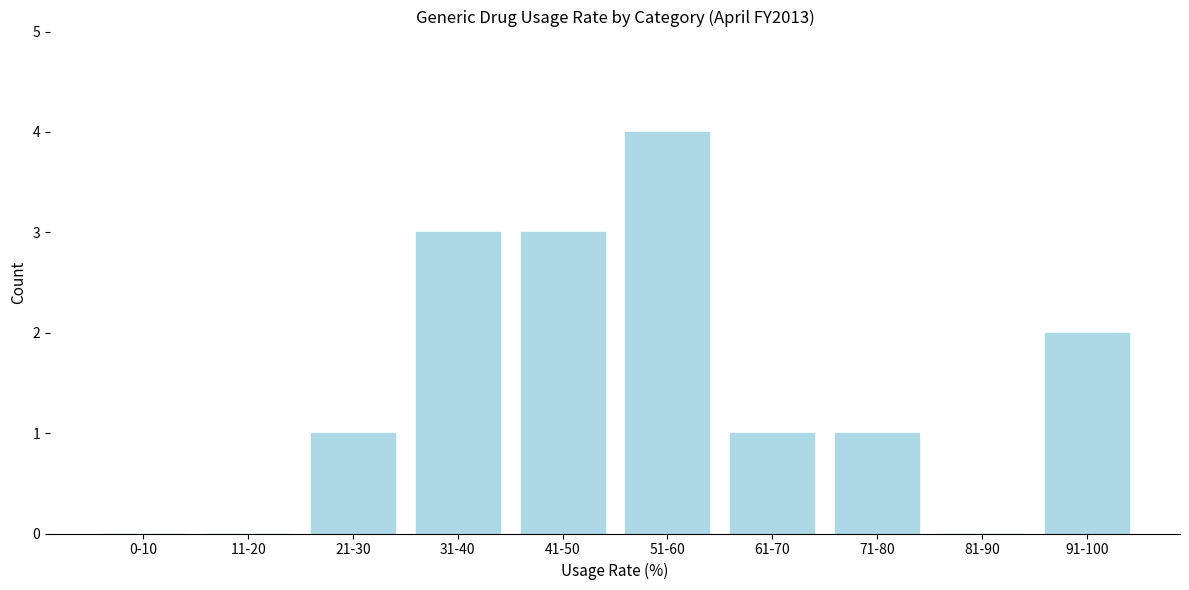

Reading right to left, what are all the values shown in this chart?

91-100=2	81-90=0	71-80=1	61-70=1	51-60=4	41-50=3	31-40=3	21-30=1	11-20=0	0-10=0